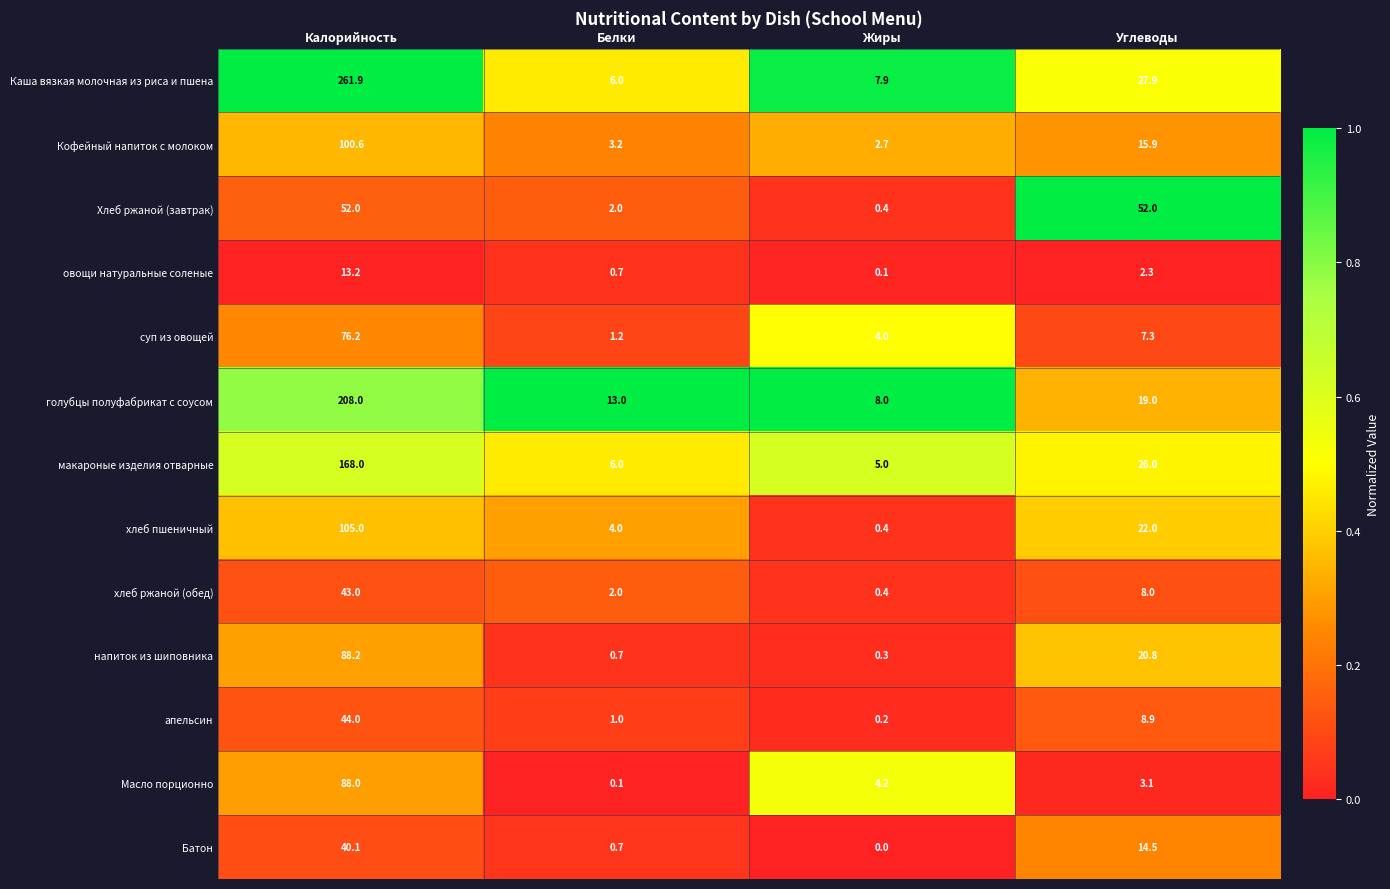

What is the total value across all series at Жиры?

33.6